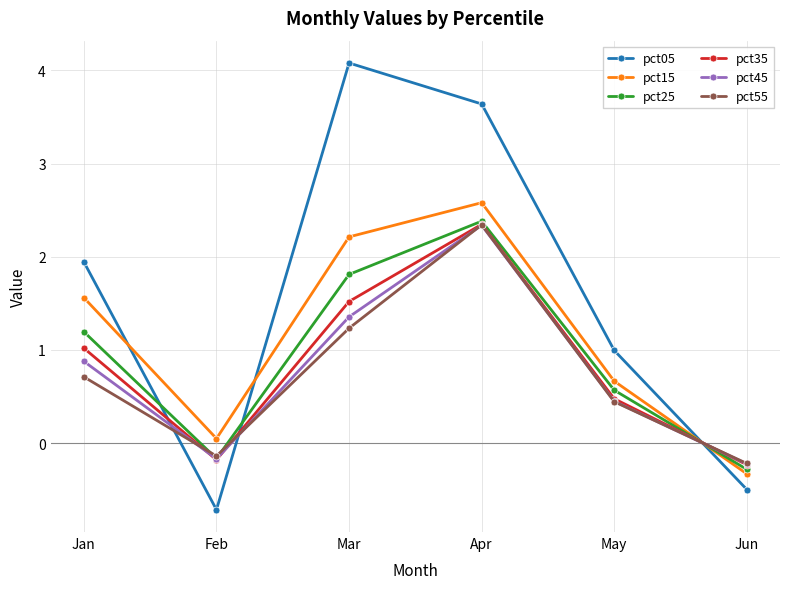

At which category does pct45 reach its first local peak?

Apr